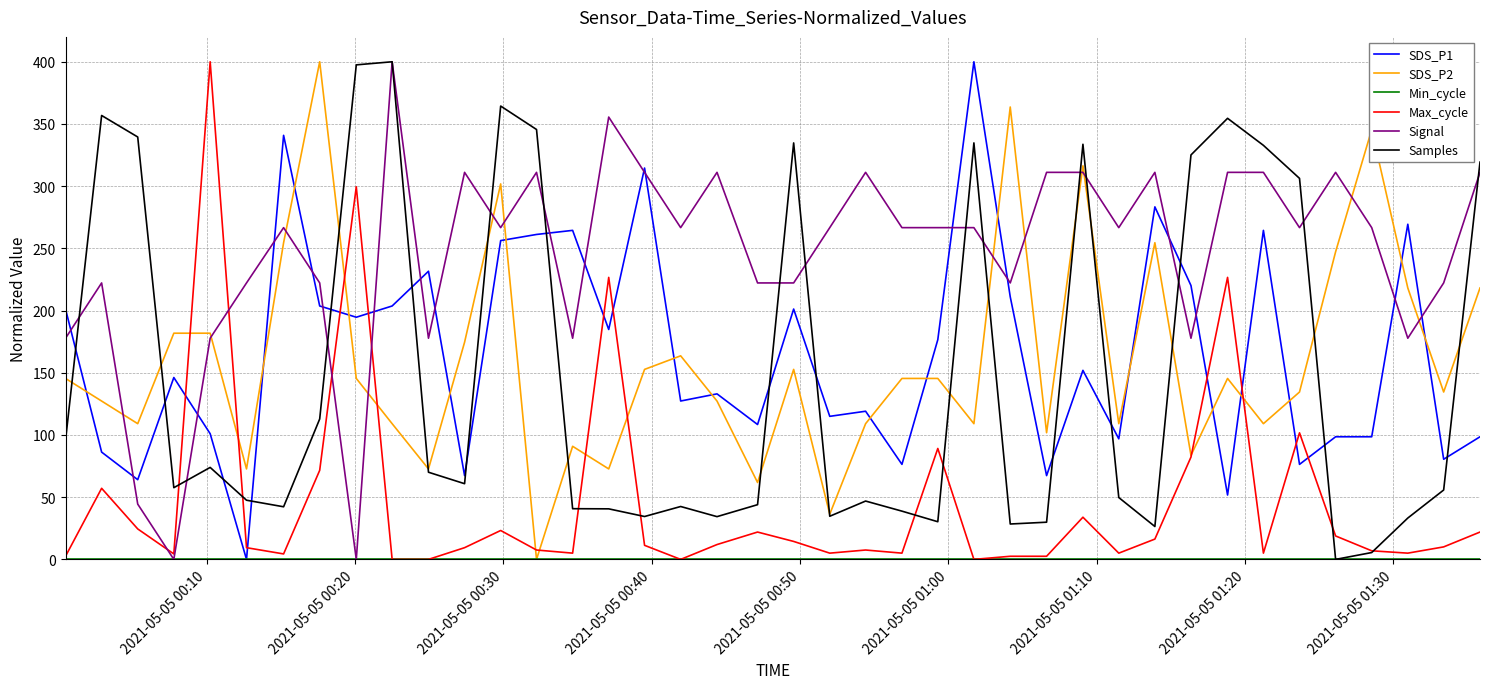

At how many categories does at least one series exceed 254?

34